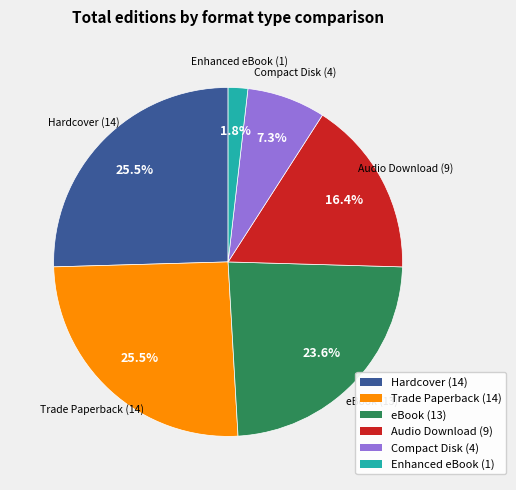

To the nearest percent, what is the difference between the Audio Download and Hardcover slice percentages?

9%